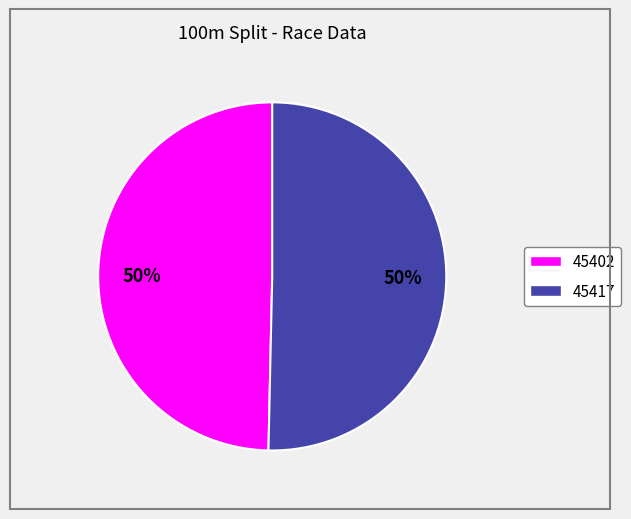

To the nearest percent, what percentage of the pie is 45417?

50%